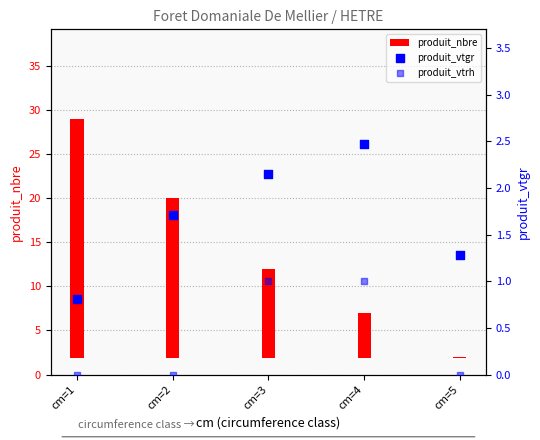

At which category is the sum across all series the highest?

cm=1